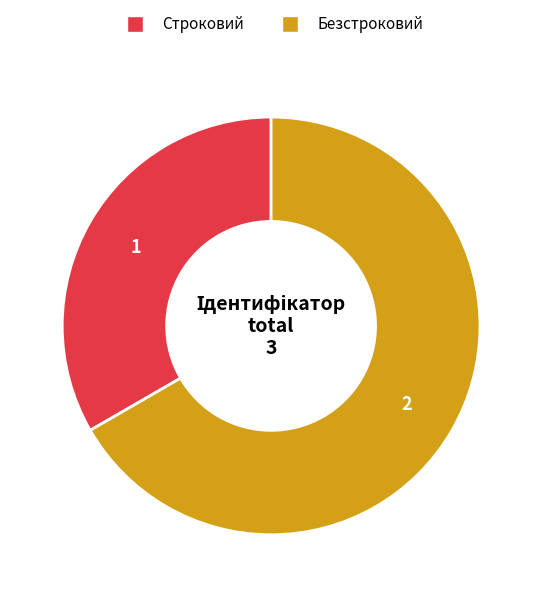

Do Строковий and Безстроковий together represent more than half of the pie?

Yes